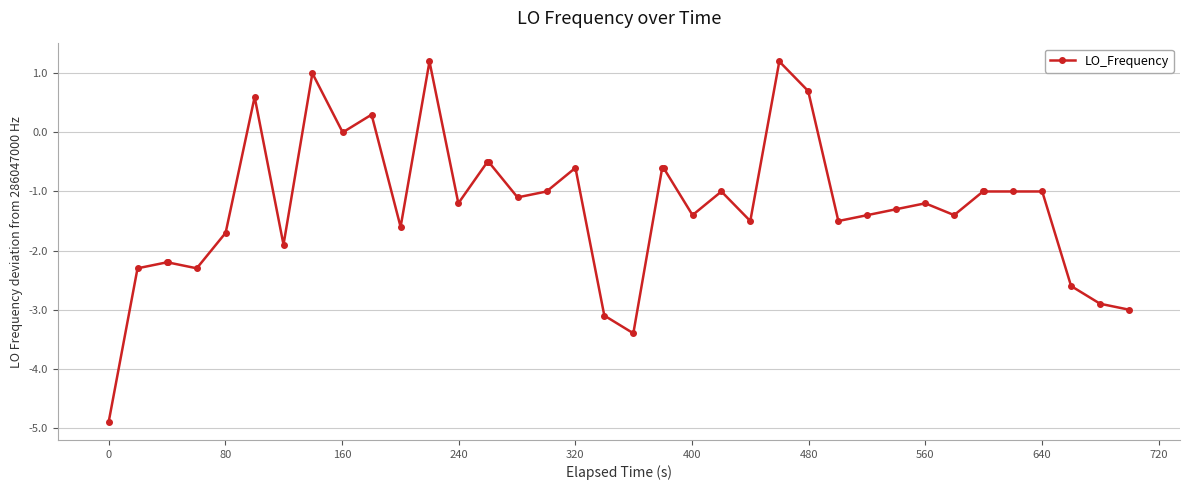

What is the average value?

-1.2